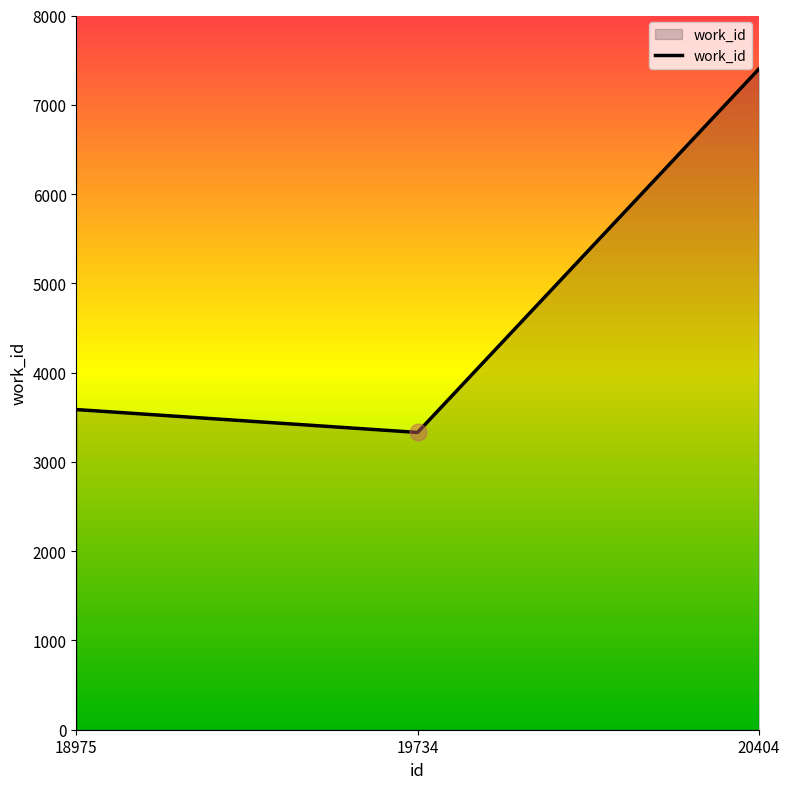

True or false: the data shows 3270 at 20404.

False